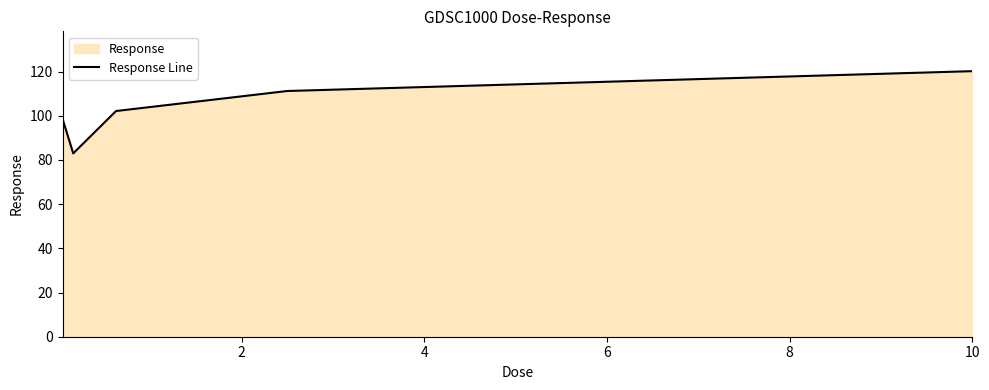

How many distinct data groups are displayed?

1